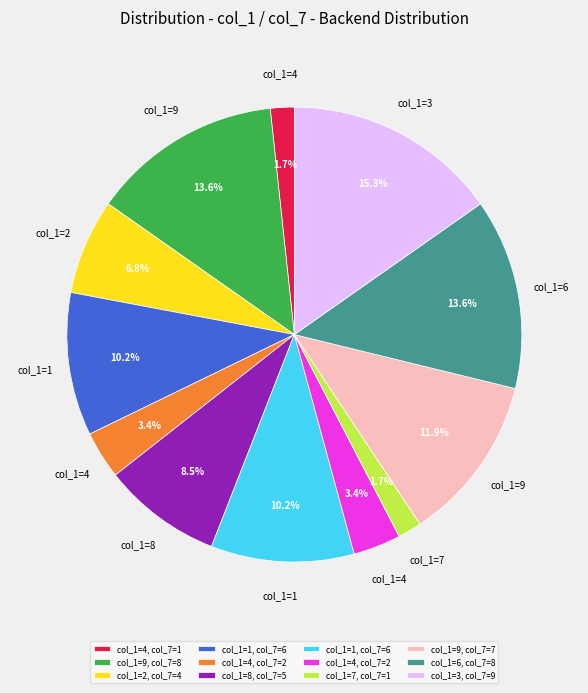

Is there any slice that represents more than half of the pie?

No